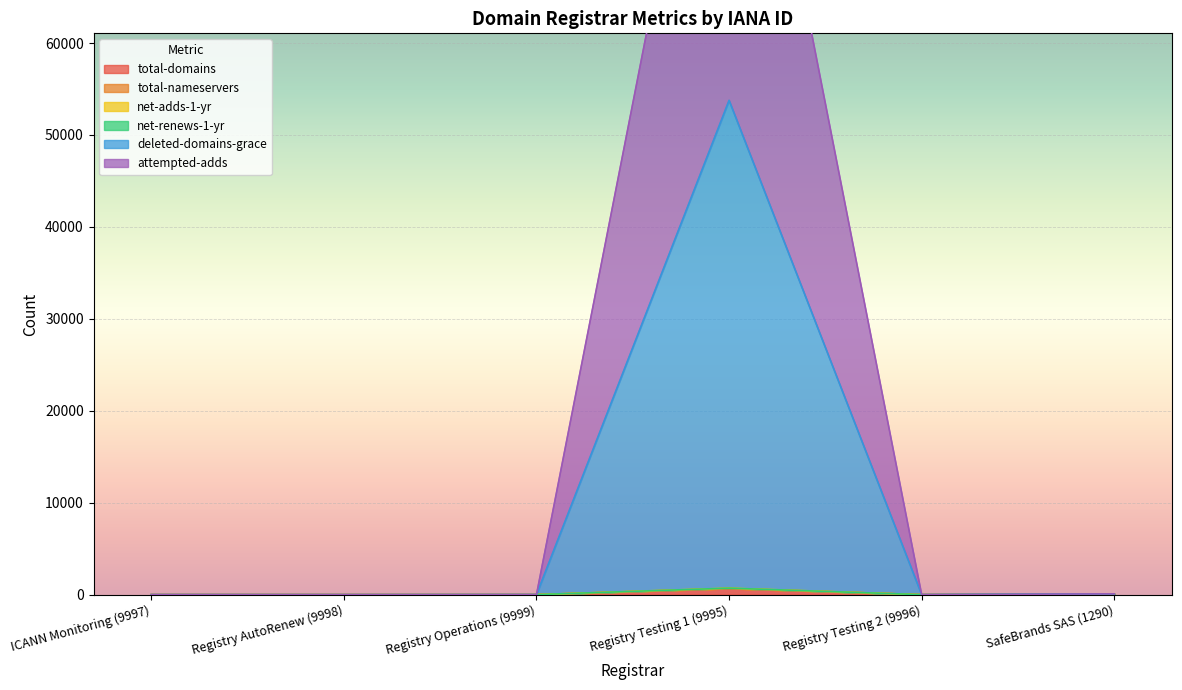

At how many categories does at least one series exceed 54022?

1